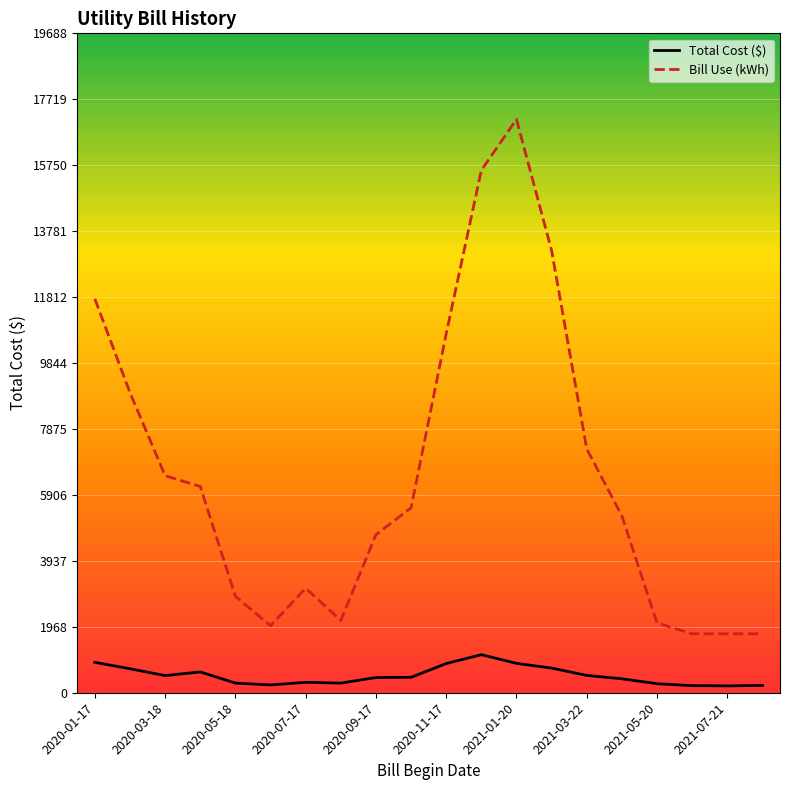

True or false: Bill Use (kWh) has more than 1 interior local peaks.

True